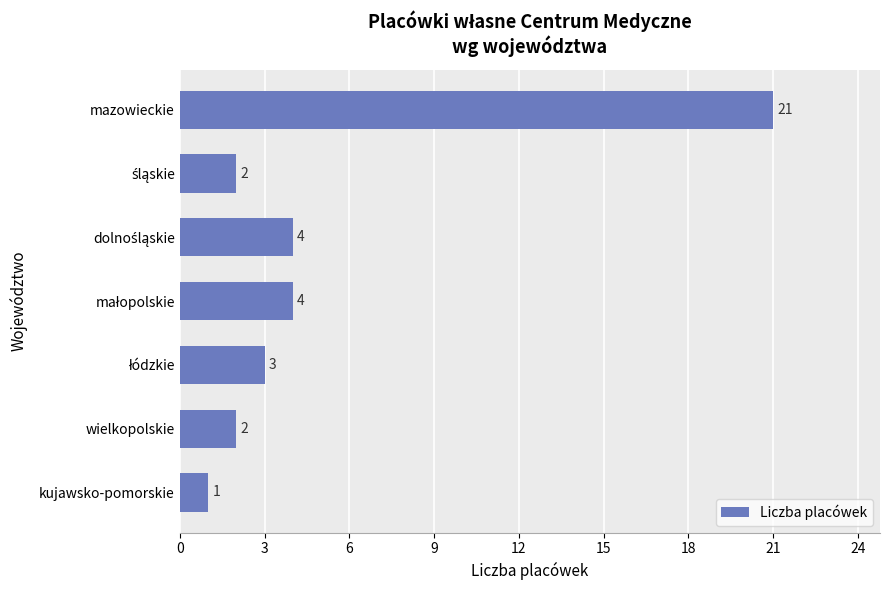

Does the chart contain any negative values?

No